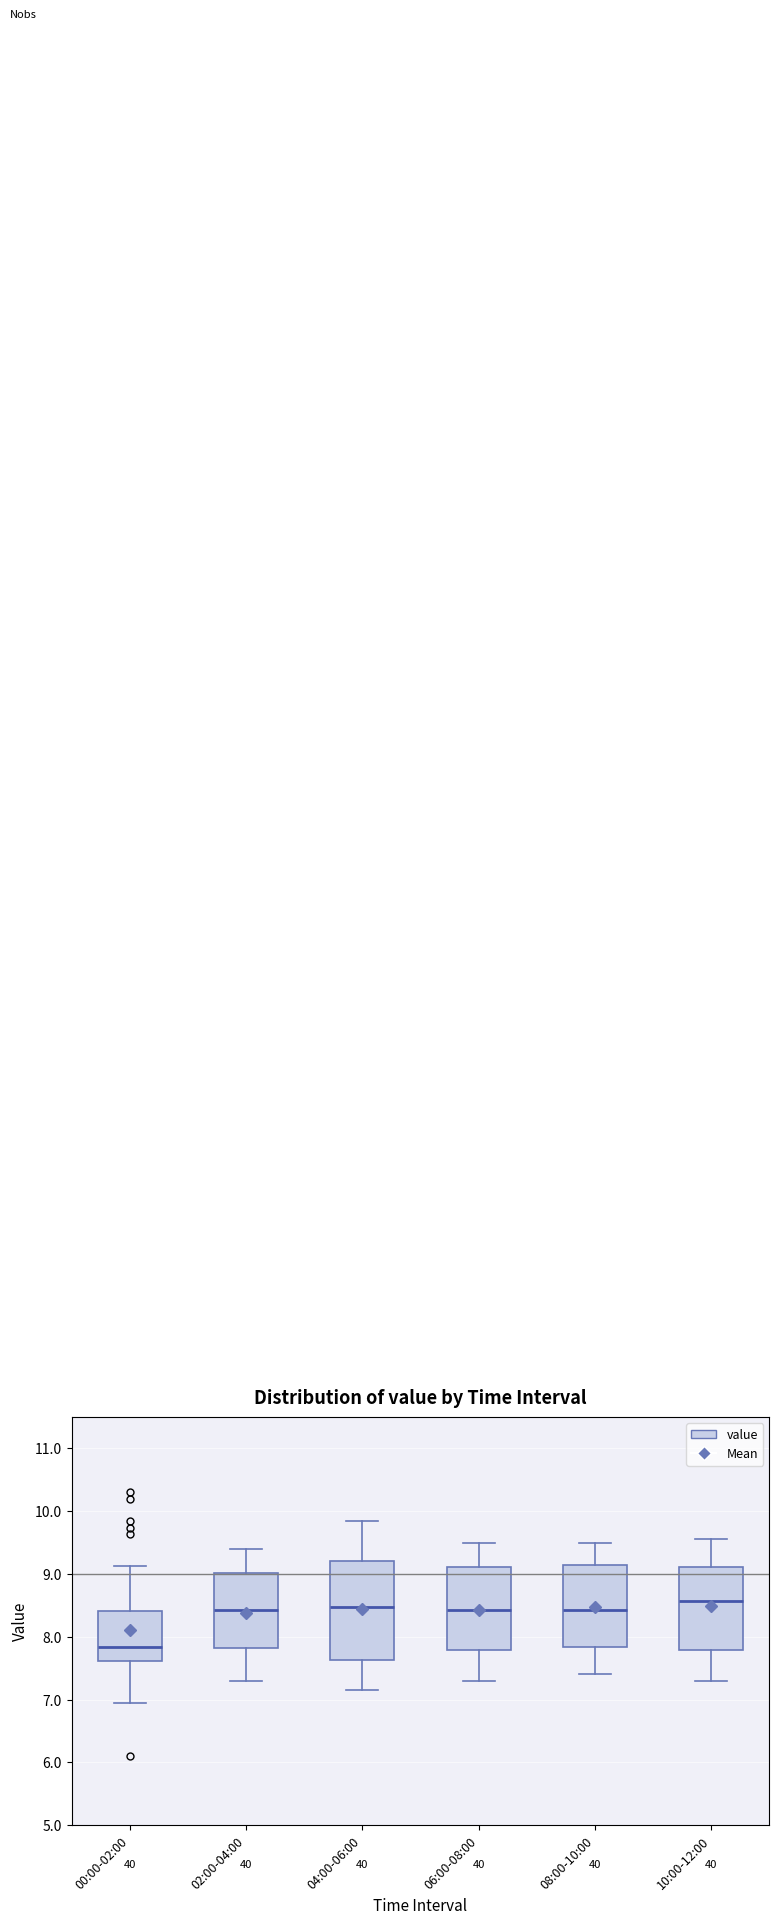

Reading left to right, read every box against the y-axis: the position of its median line, the range the box covers, and the ends of its whiskers. The values are not printed on the chart, so give them approximately, as read against the axis.

00:00-02:00: median 7.8, box 7.6 to 8.4, whiskers 7.0 to 9.1
02:00-04:00: median 8.4, box 7.8 to 9.0, whiskers 7.3 to 9.4
04:00-06:00: median 8.5, box 7.6 to 9.2, whiskers 7.2 to 9.9
06:00-08:00: median 8.4, box 7.8 to 9.1, whiskers 7.3 to 9.5
08:00-10:00: median 8.4, box 7.8 to 9.2, whiskers 7.4 to 9.5
10:00-12:00: median 8.6, box 7.8 to 9.1, whiskers 7.3 to 9.6